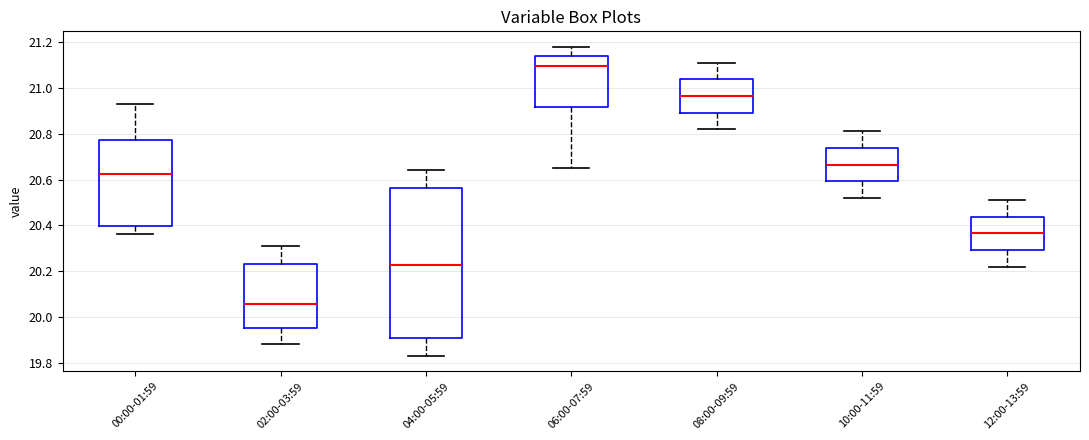

Which box's median line is the highest?

06:00-07:59